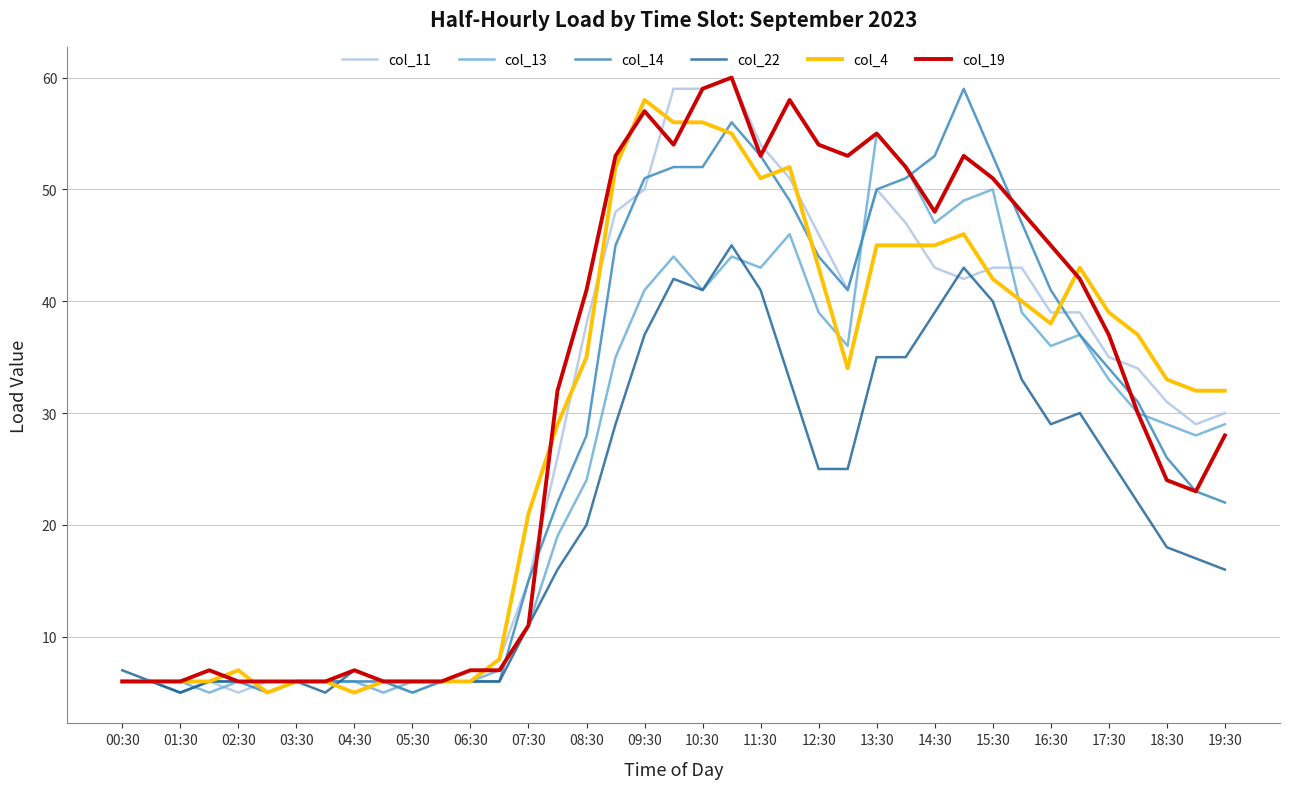

What is the maximum value for col_13?

55